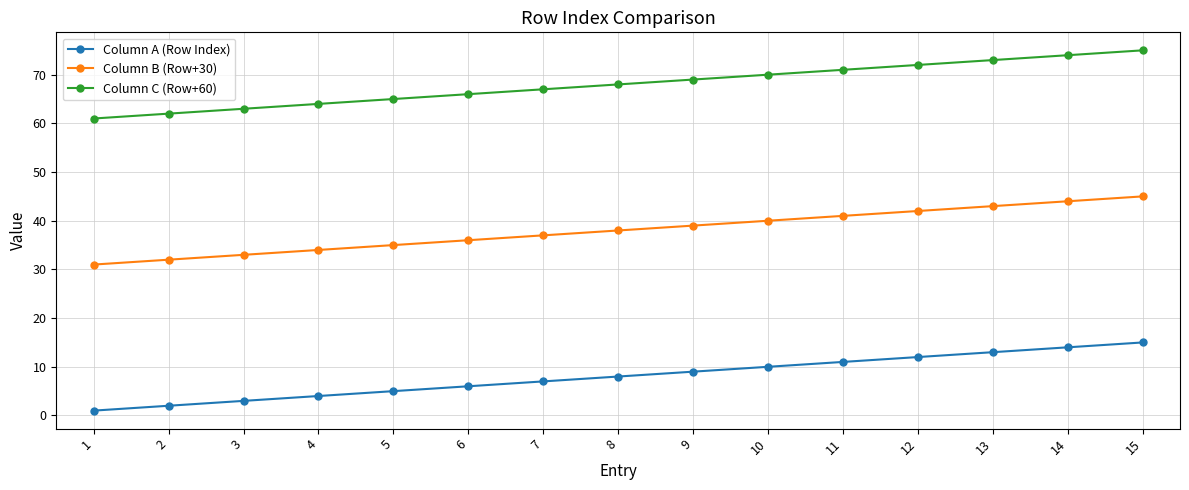

Does the chart have visible grid lines?

Yes